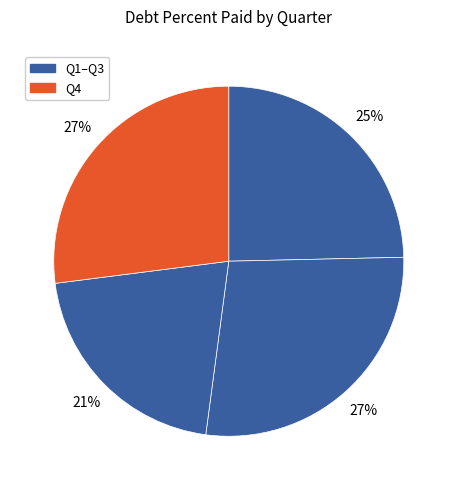

Count the number of slices in the pie.

4